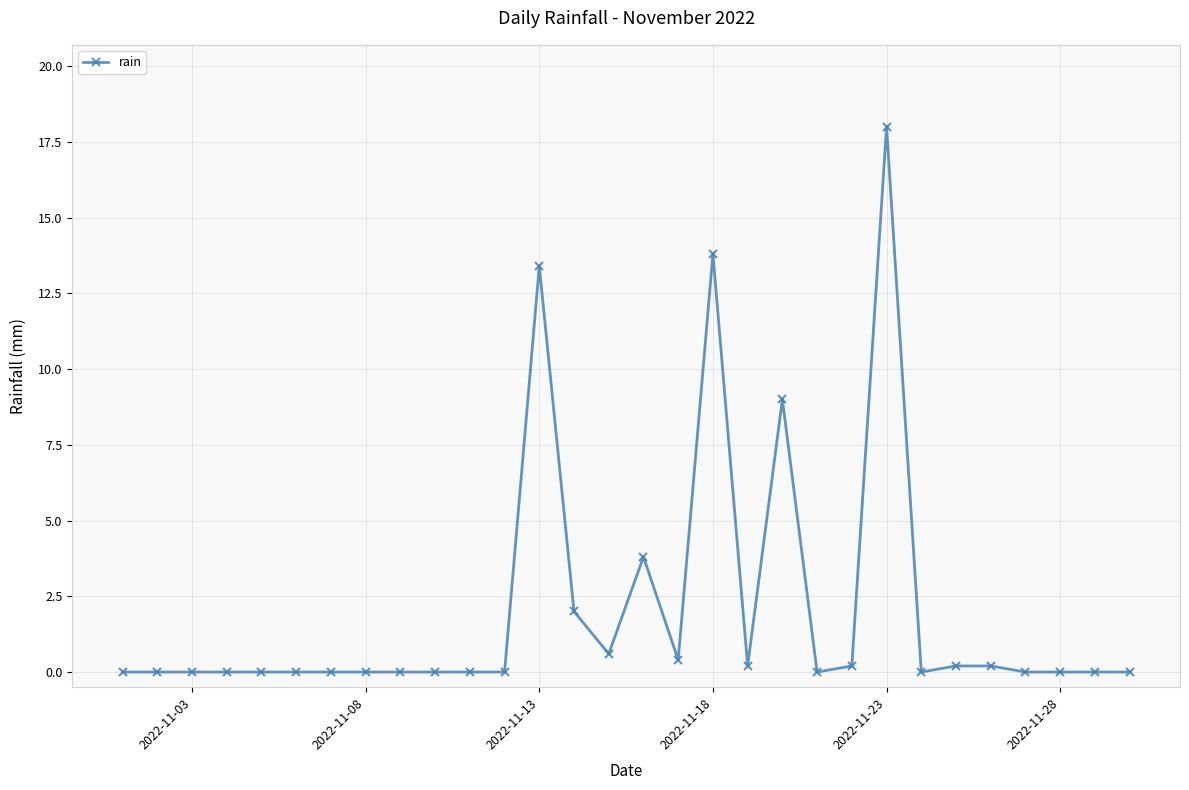

True or false: there are more than 2 points higher than both neighbors.

True